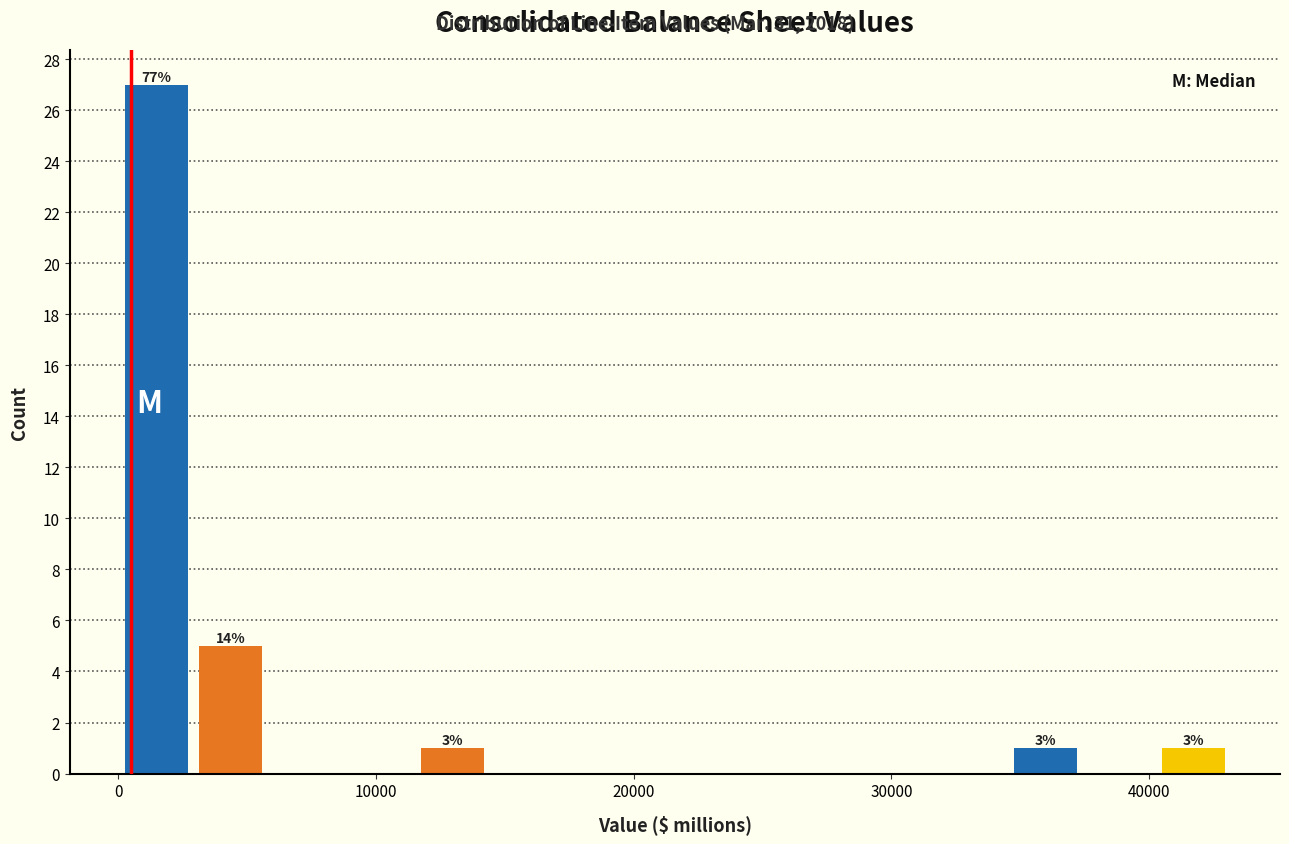

Read against the x-axis, roughly where is the centre of the tallest bar?

1000